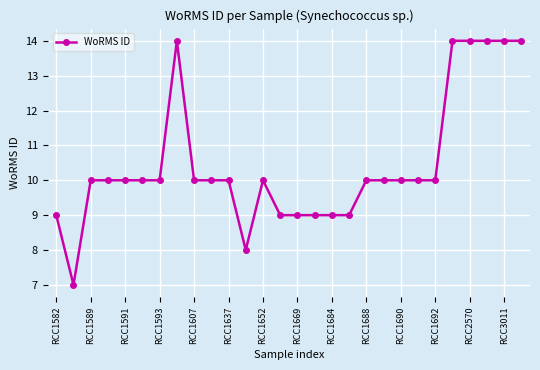

What is the maximum value shown in the chart?

14